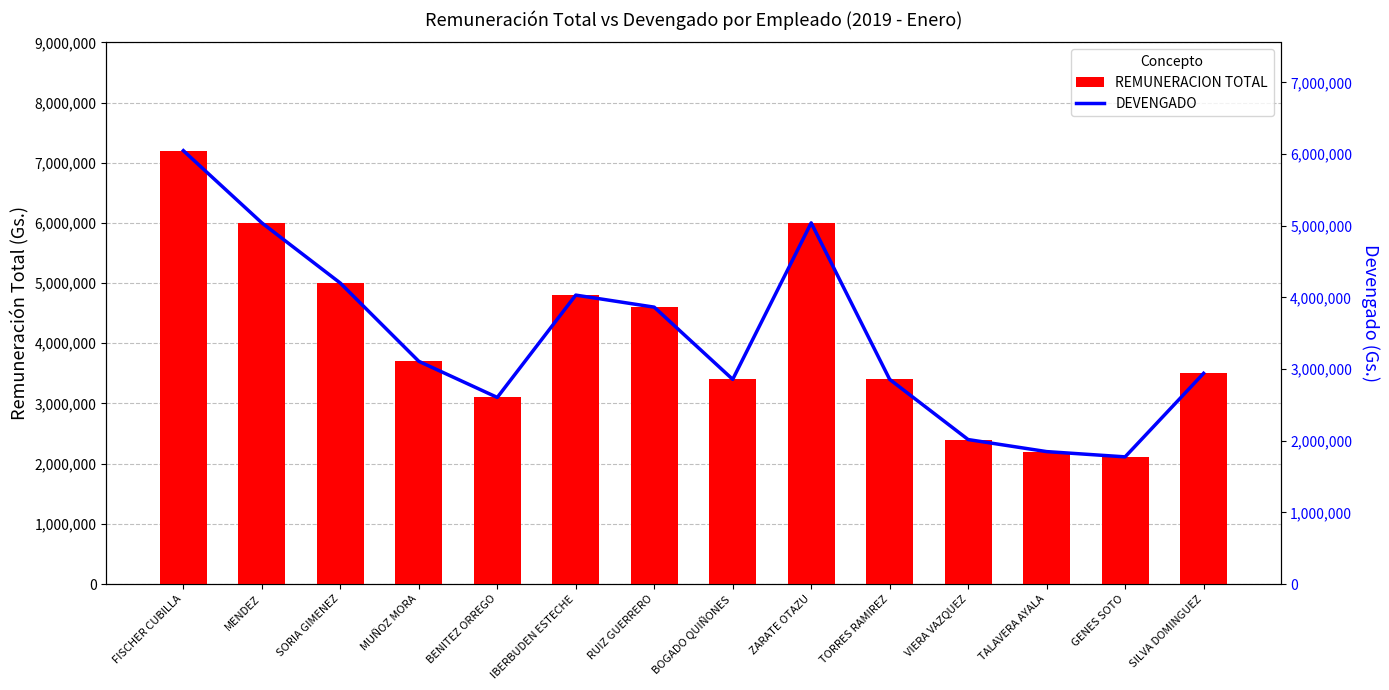

What is the difference between the REMUNERACION TOTAL values at TORRES RAMIREZ and FISCHER CUBILLA?

3800000